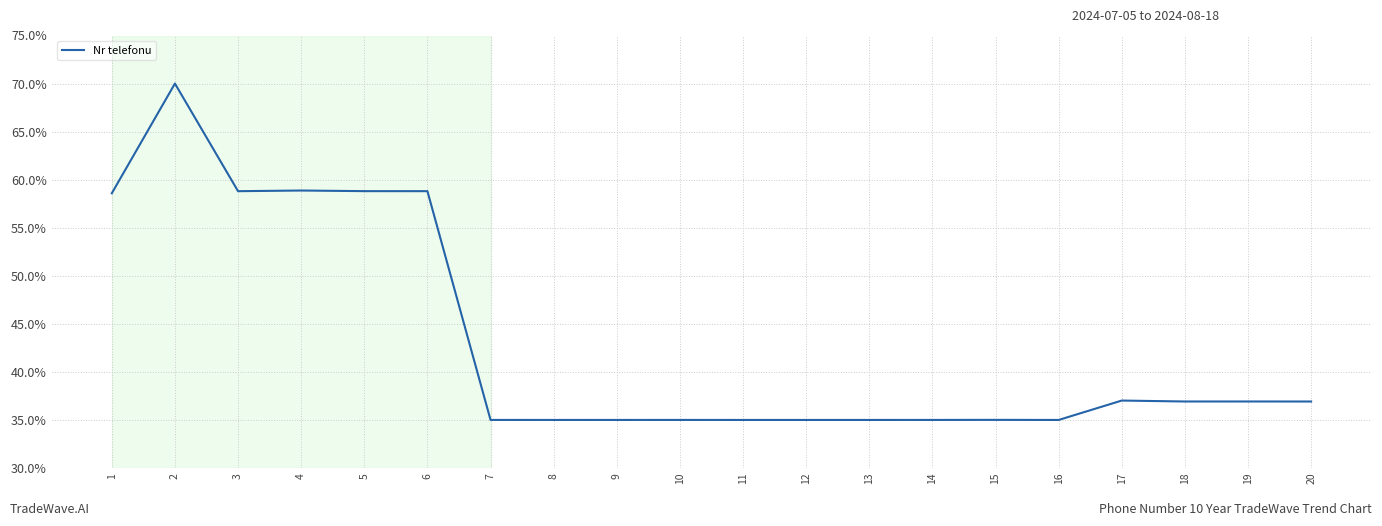

Which label corresponds to the largest value in the chart?

2